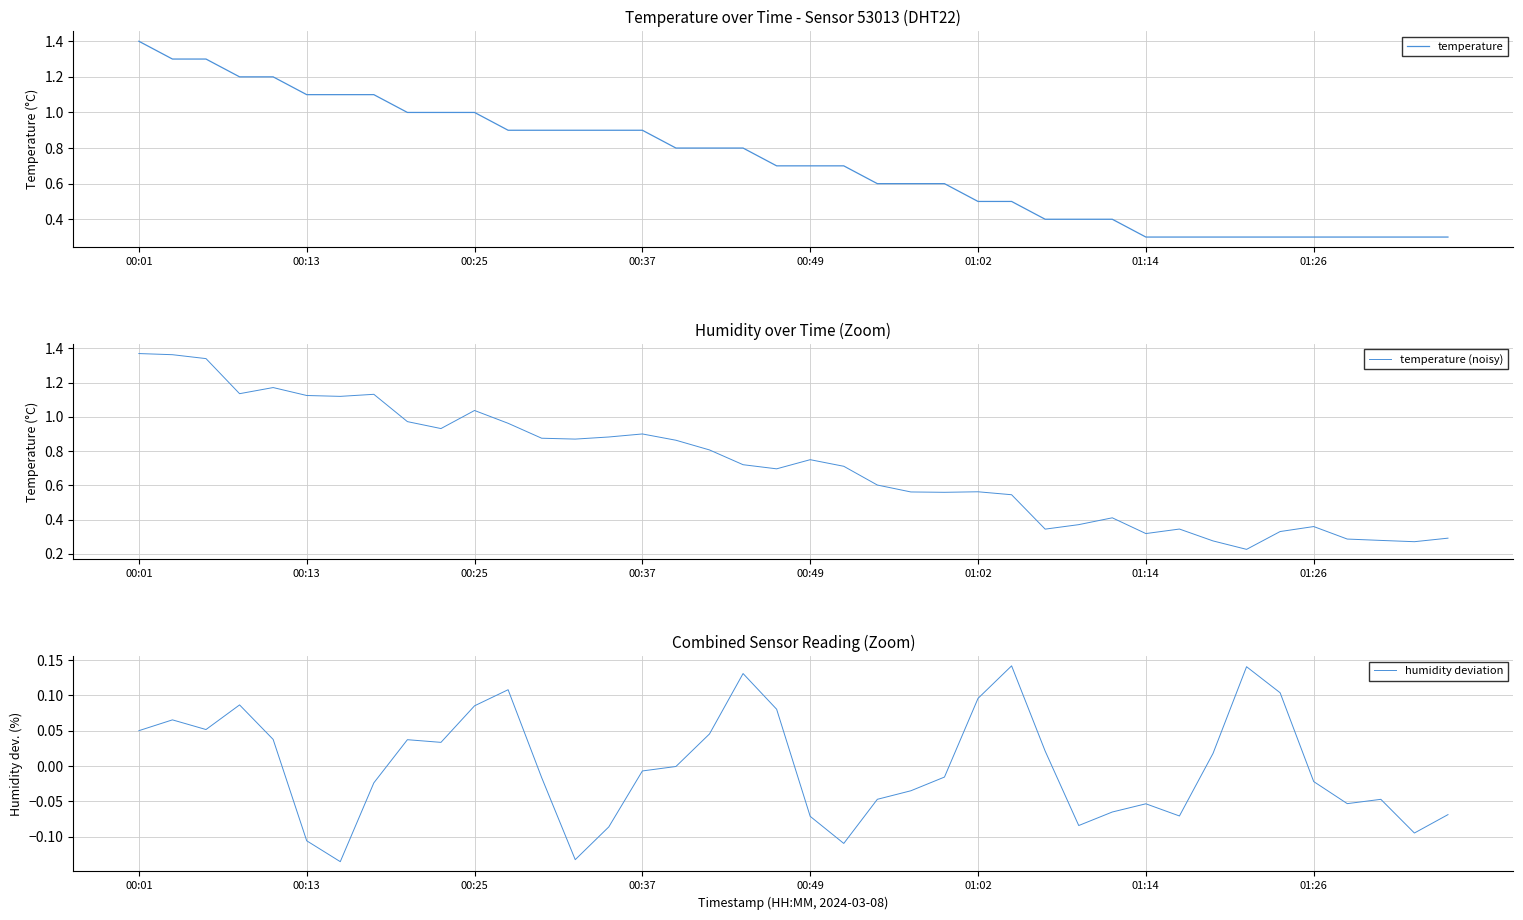

How many data points does each series have?

40